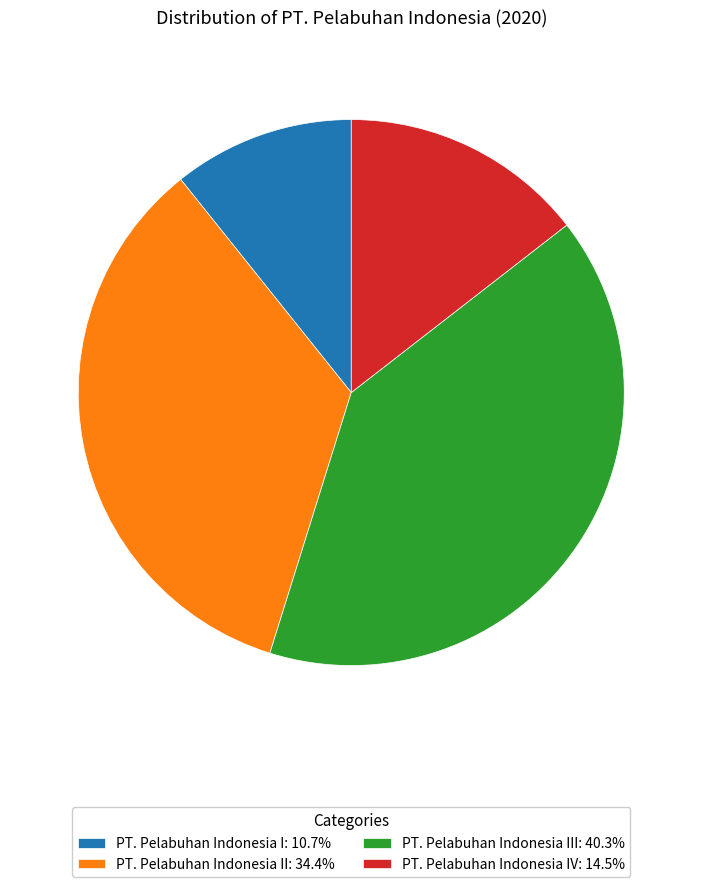

What is the ratio of the value at PT. Pelabuhan Indonesia I: 10.7% to the value at PT. Pelabuhan Indonesia II: 34.4%?

0.3